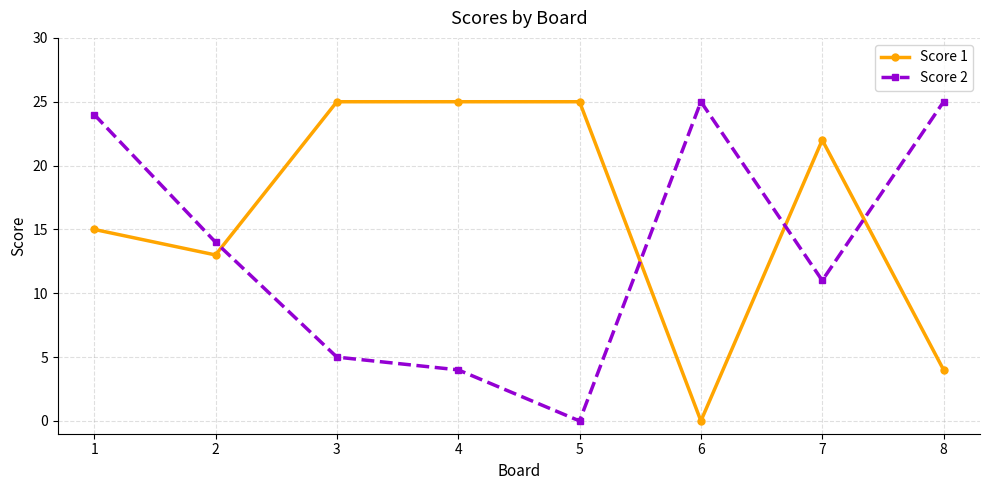

Count the number of categories in the chart.

8